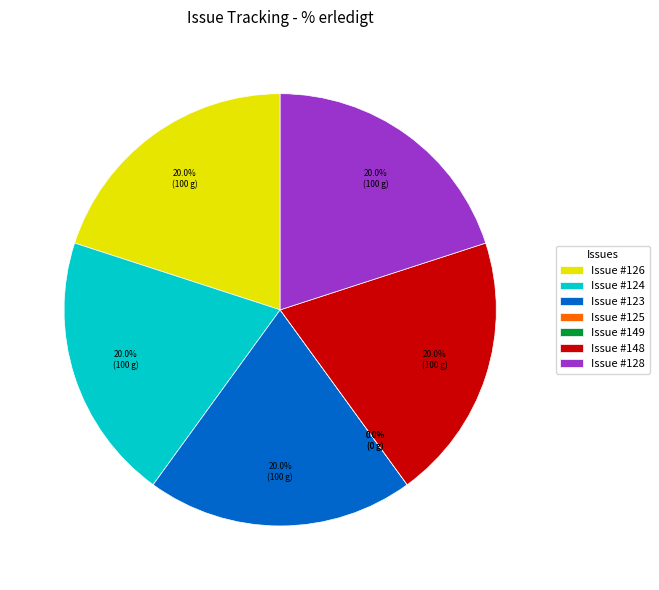

What percentage is NOT represented by 124?

80.0%